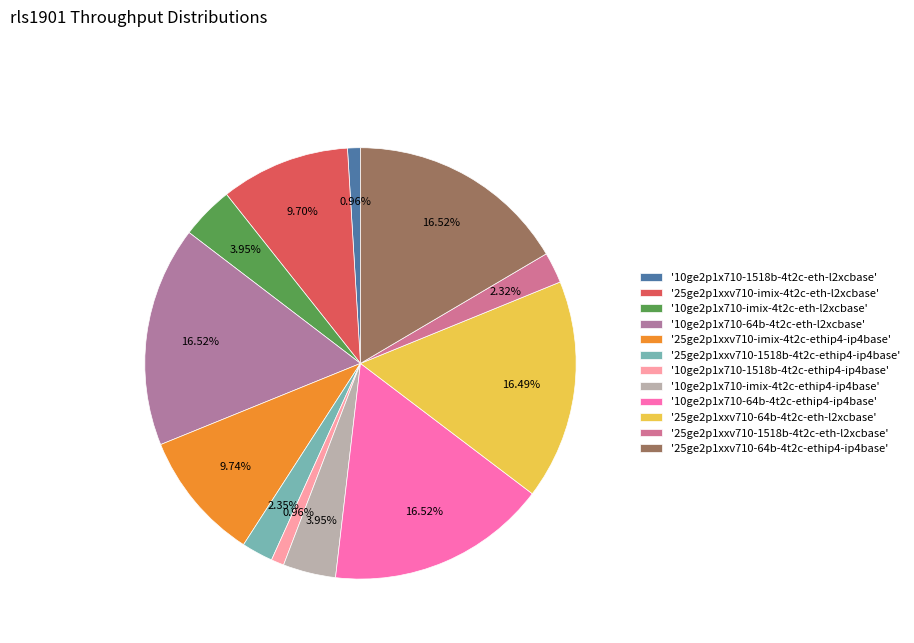

Count the number of slices in the pie.

12